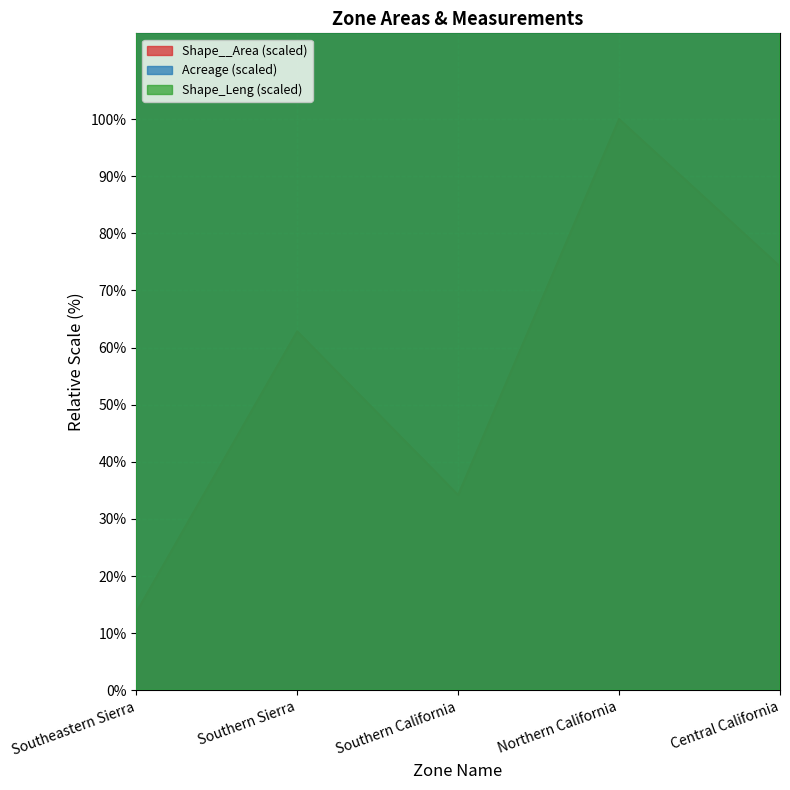

At which label does Shape__Area (scaled) reach its minimum?

Southeastern Sierra